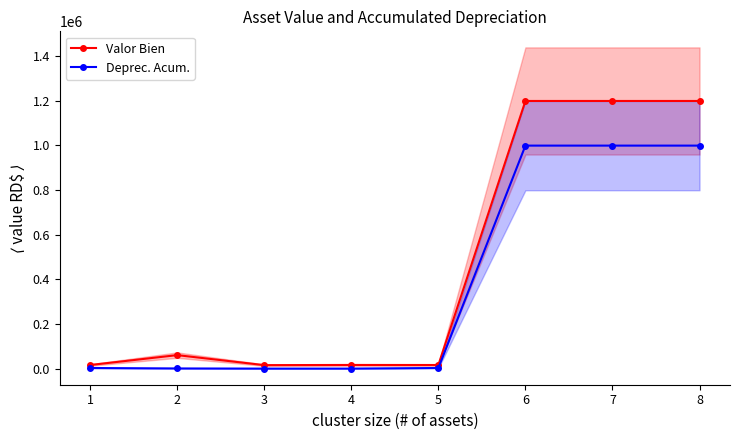

What is the difference between the maximum and minimum values in the Deprec. Acum. series?

997782.2